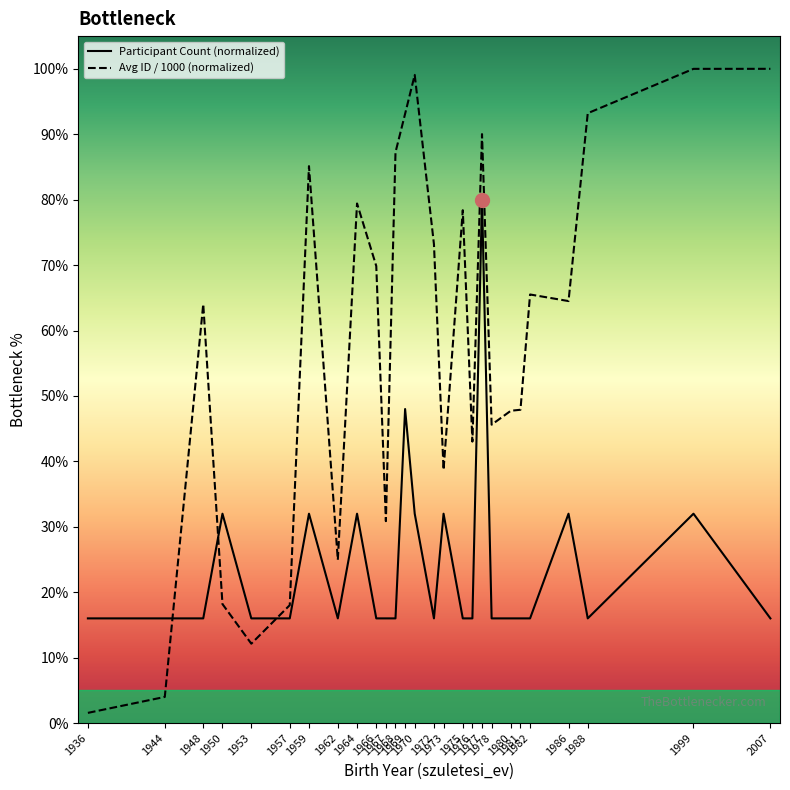

The value of Participant Count (normalized) at 1976 is 16.0. True or false?

True